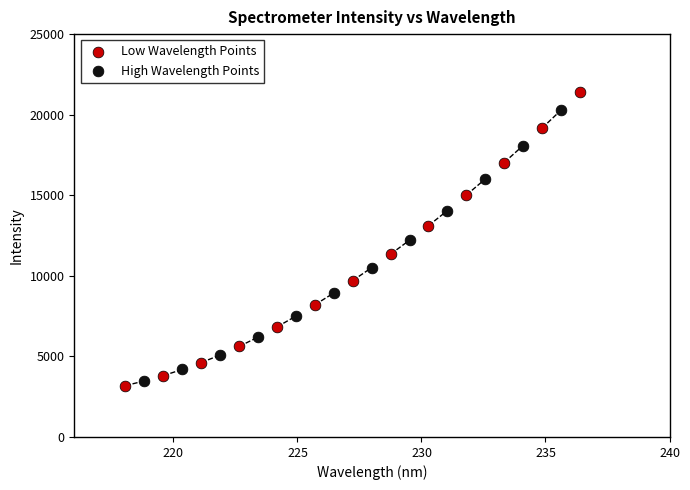

Which series has the largest Y range (max minus min)?

Low Wavelength Points